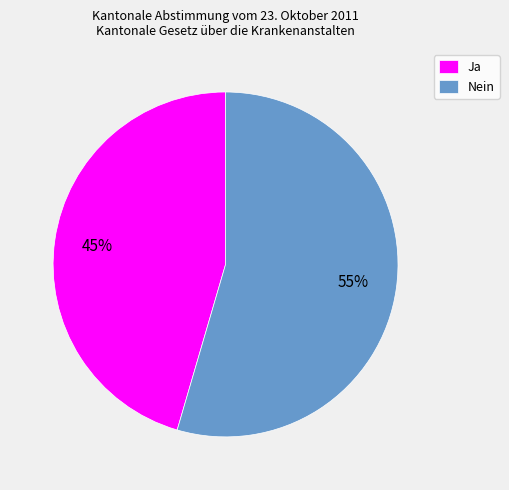

Which category has the smallest portion of the pie?

Ja